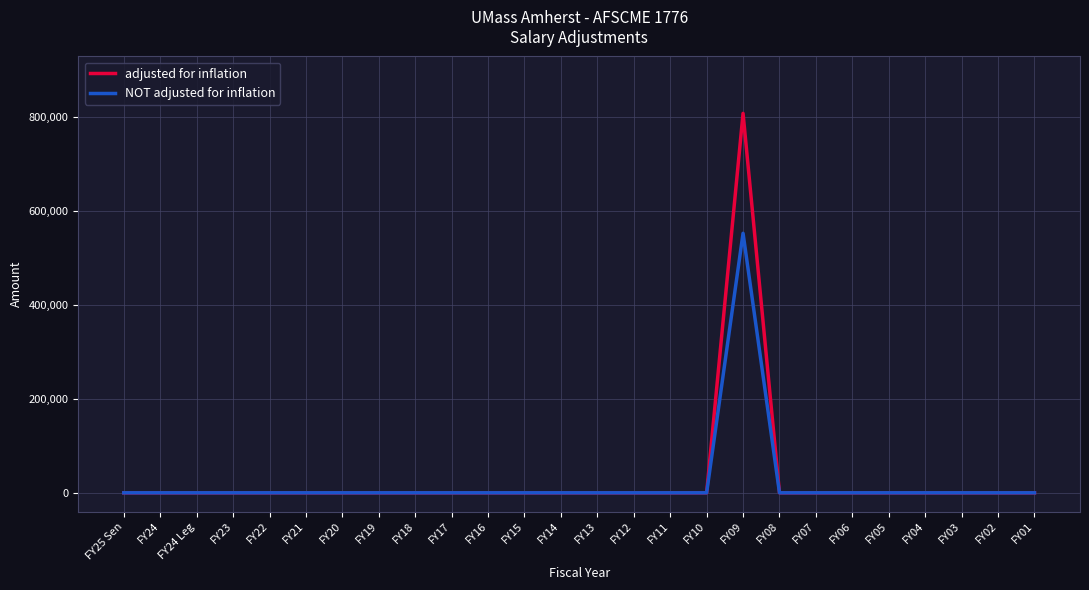

Reading left to right, list all the values displayed in this chart.

adjusted for inflation: 0	0	0	0	0	0	0	0	0	0	0	0	0	0	0	0	0	807800	0	0	0	0	0	0	0	0
NOT adjusted for inflation: 0	0	0	0	0	0	0	0	0	0	0	0	0	0	0	0	0	552528	0	0	0	0	0	0	0	0